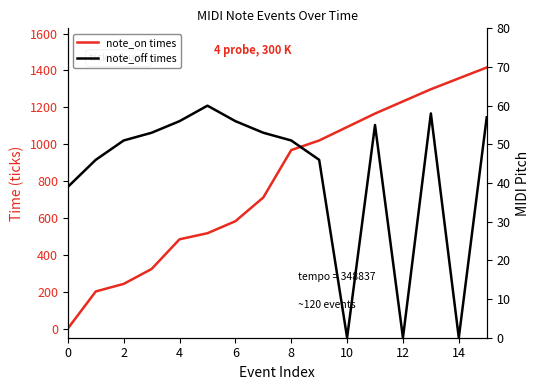

Between 15 and 11, which is larger?

15